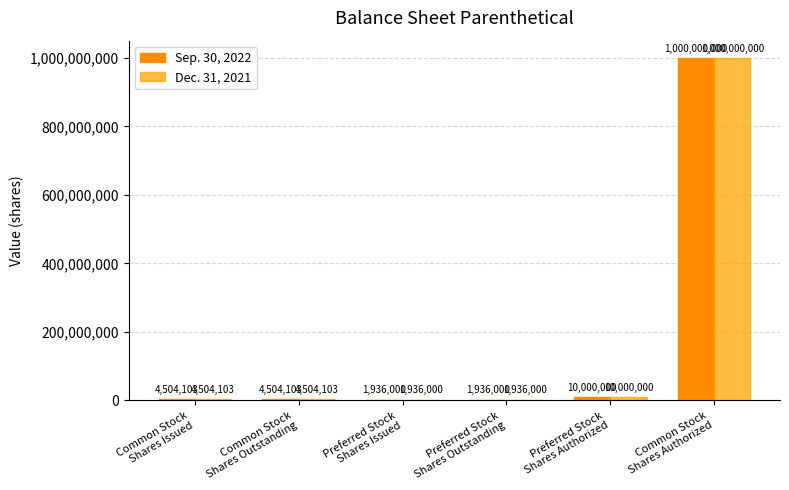

The value of Sep. 30, 2022 at Common Stock
Shares Outstanding is 6886204. True or false?

False